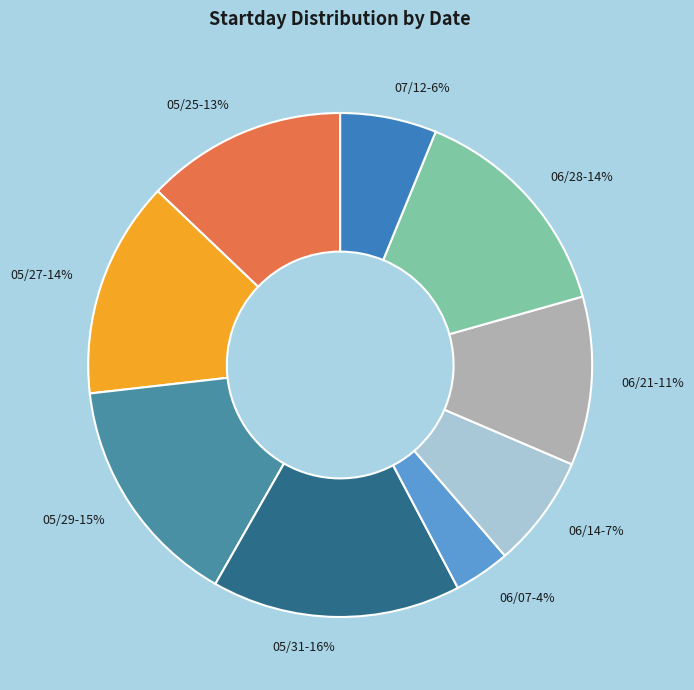

What is the largest slice in the pie chart?

05/31